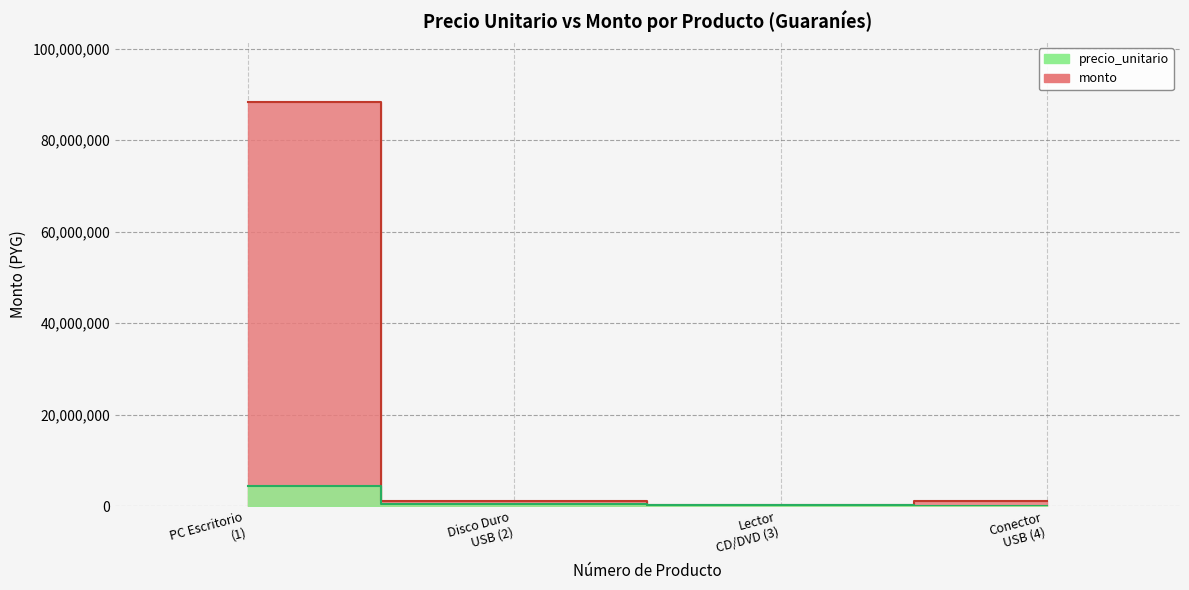

Reading right to left, extract all data points from this chart.

precio_unitario: 22200	182500	580000	4413250
monto: 1110000	365000	1160000	88265000